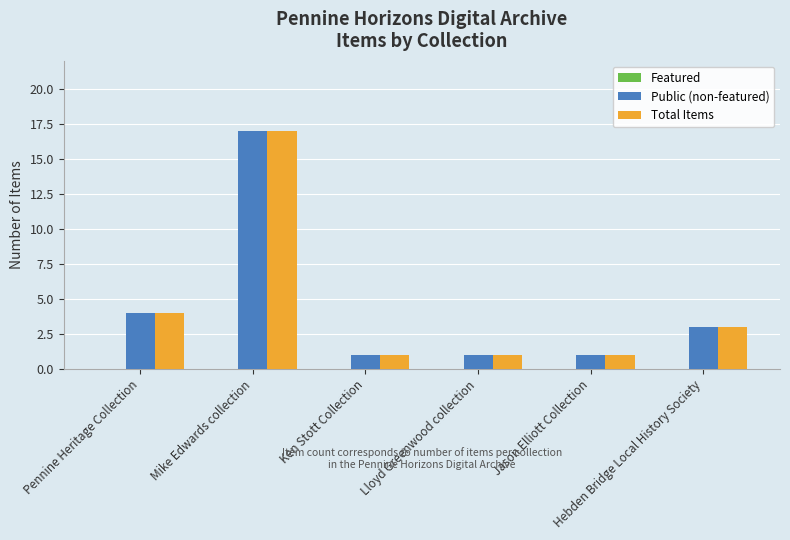

What is the sum of the Total Items values at Pennine Heritage Collection and Lloyd Greenwood collection?

5